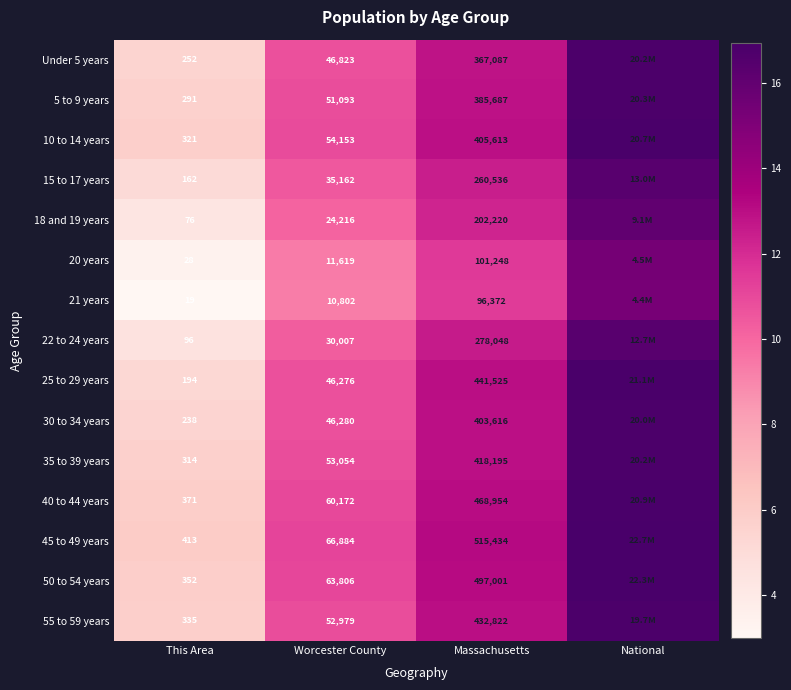

Which category has the lowest value across all series?

This Area